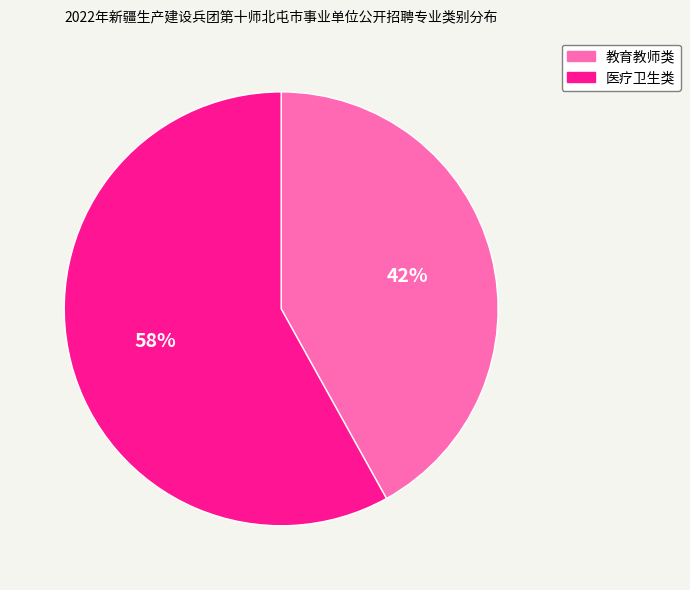

What percentage is the 教育教师类 slice, to the nearest percent?

42%